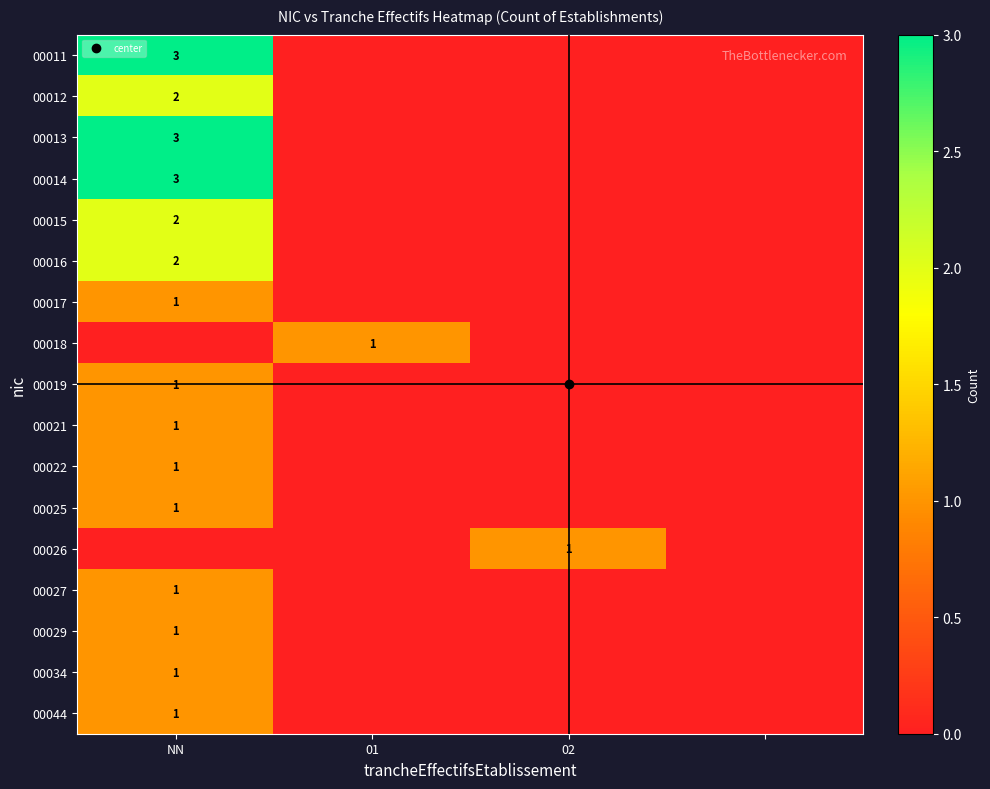

Which category has the highest value in the 00019 series?

NN